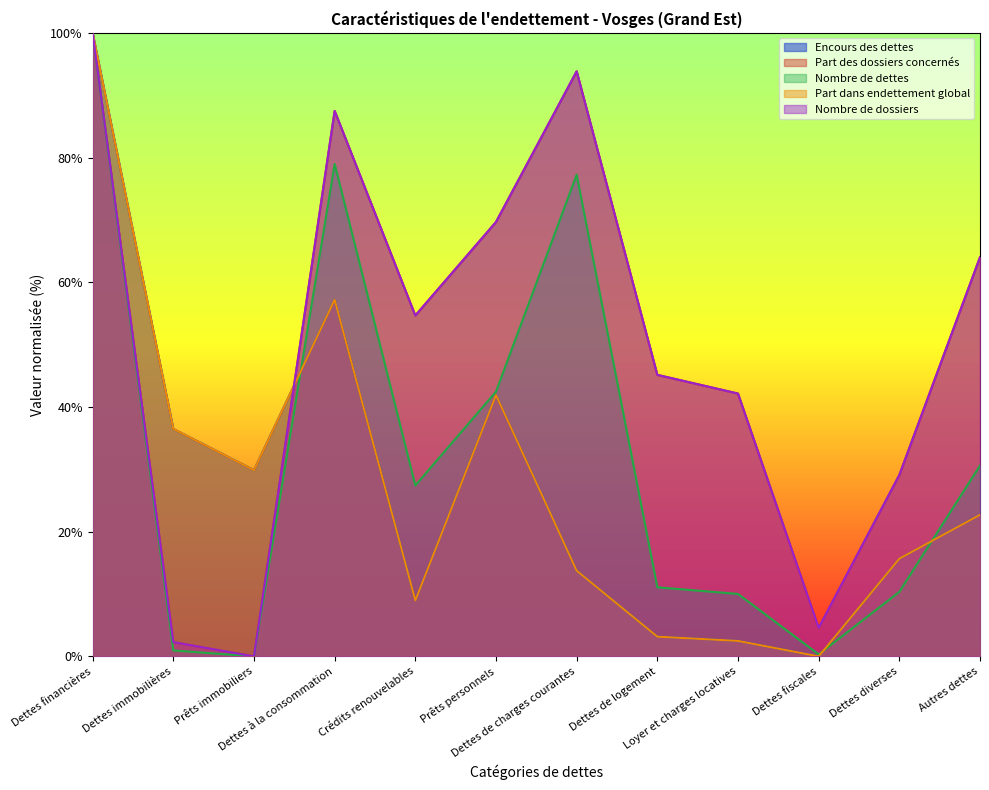

Reading left to right, what are all the values shown in this chart?

Encours des dettes: 100.0	36.5	29.9	57.2	9.0	41.9	13.7	3.2	2.5	0.0	15.7	22.7
Part des dossiers concernés: 100.0	2.3	0.0	87.5	54.7	69.7	93.8	45.1	42.2	4.6	29.1	64.0
Nombre de dettes: 100.0	1.0	0.0	79.0	27.4	42.5	77.2	11.1	10.0	0.3	10.3	30.6
Part dans endettement global: 100.0	36.5	29.9	57.2	9.0	41.9	13.7	3.2	2.5	0.0	15.7	22.7
Nombre de dossiers: 100.0	2.3	0.0	87.5	54.7	69.7	93.8	45.1	42.2	4.6	29.1	64.0